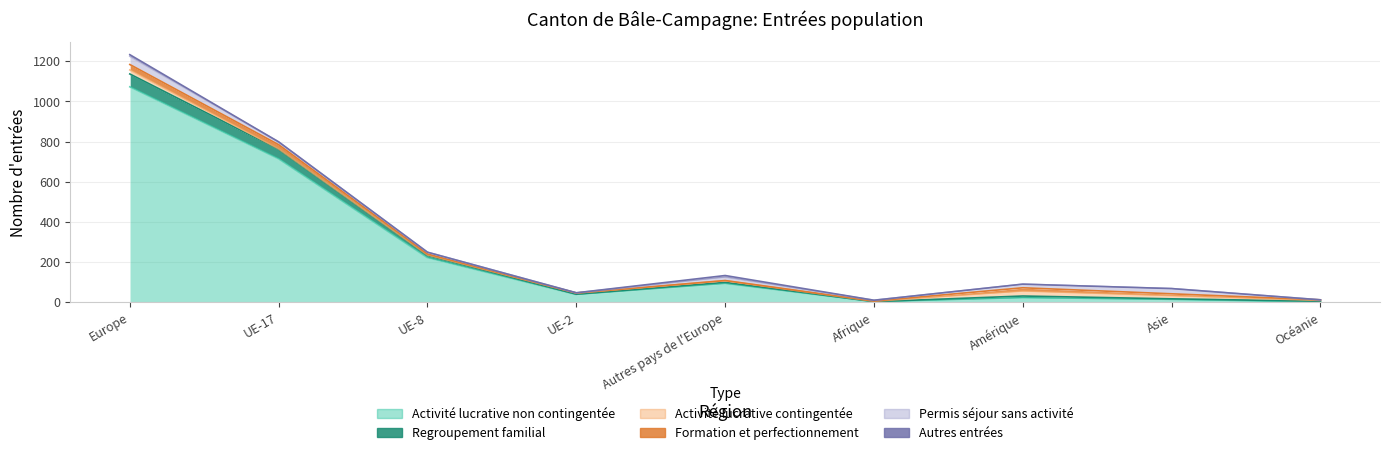

List the series in order of their peak value, lowest first.

Autres entrées, Activité lucrative contingentée, Formation et perfectionnement, Permis séjour sans activité, Regroupement familial, Activité lucrative non contingentée